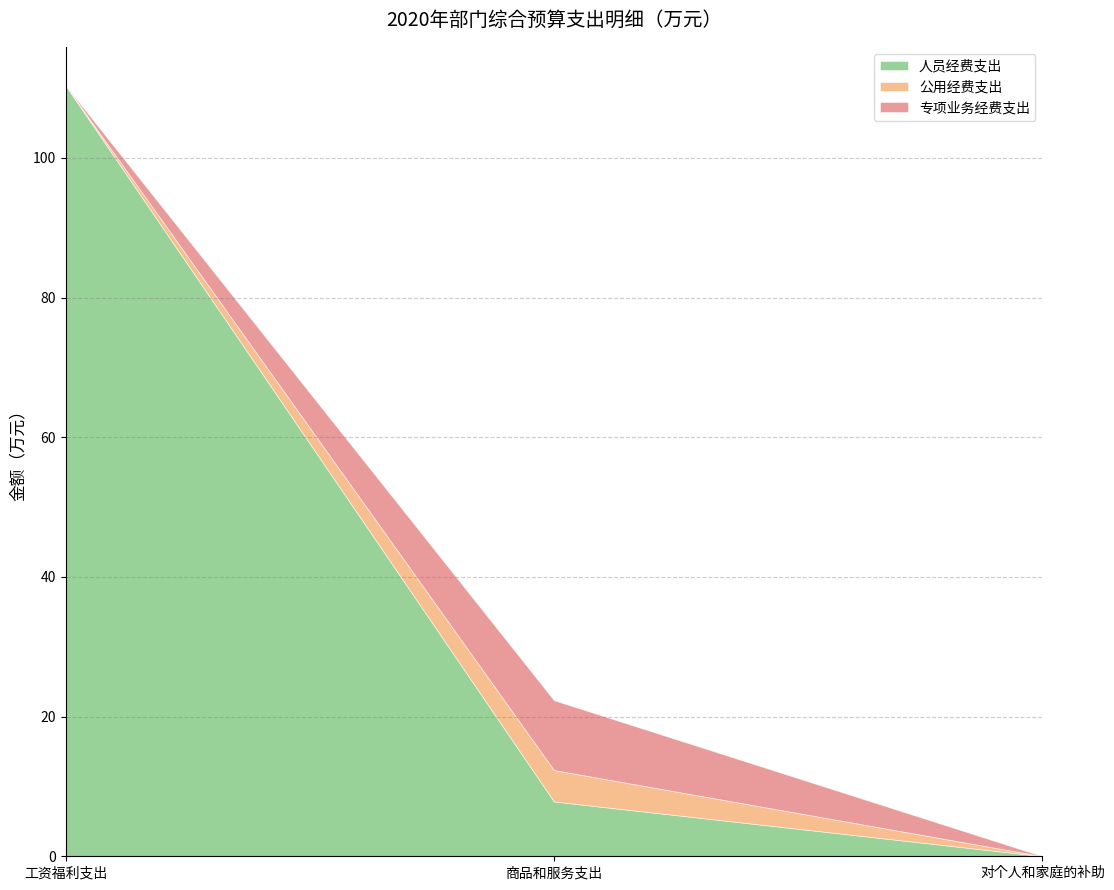

Does the chart have visible grid lines?

Yes